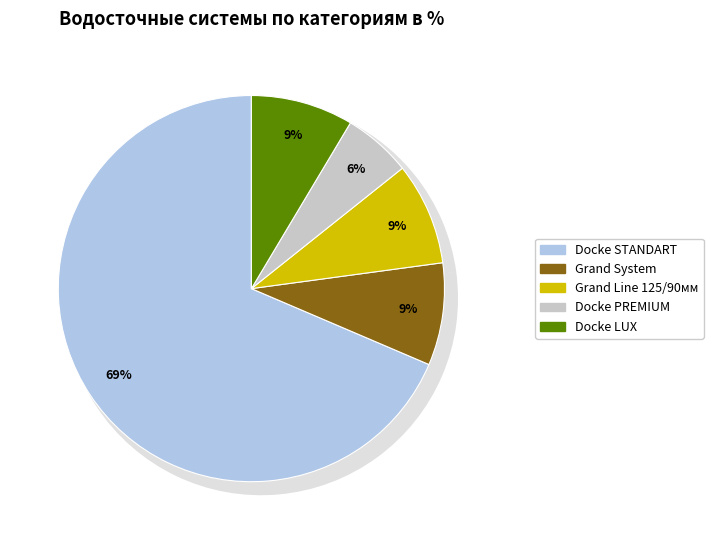

The Водосточная система Docke LUX 140/100мм slice represents 15% of the pie. True or false?

False